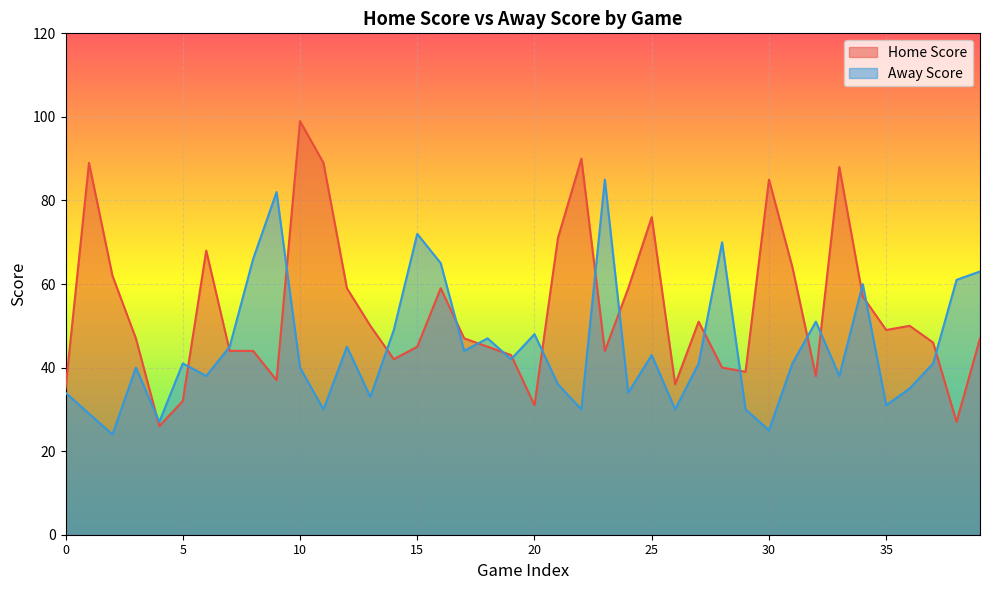

Which series has the largest total across all categories?

Home Score